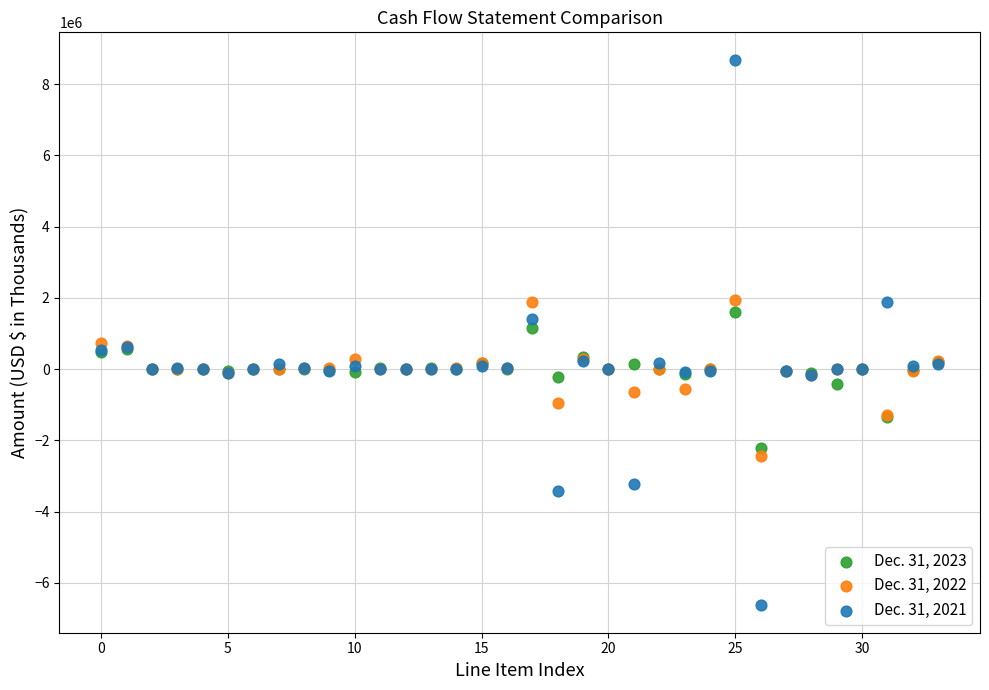

Which series has the widest spread of Y values?

Dec. 31, 2021